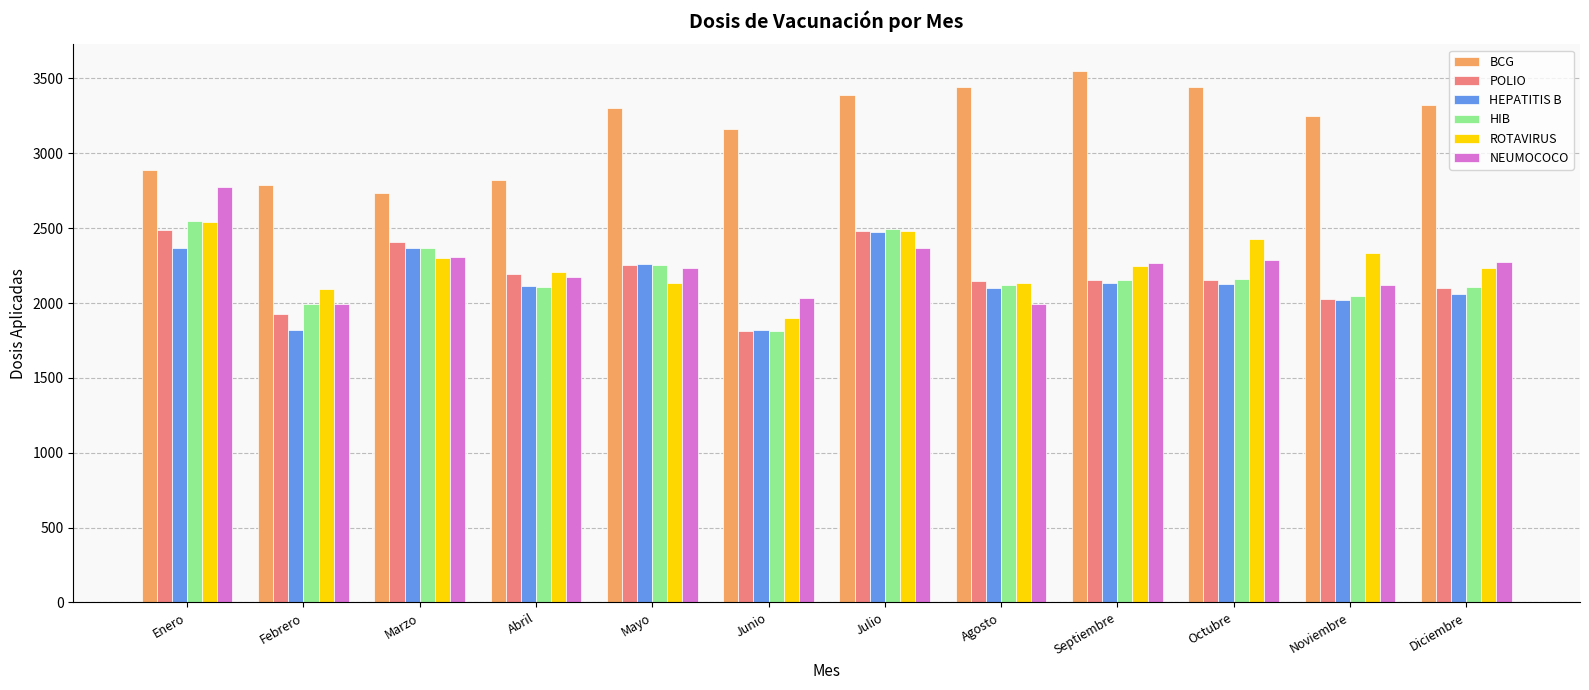

How many data points does each series have?

12